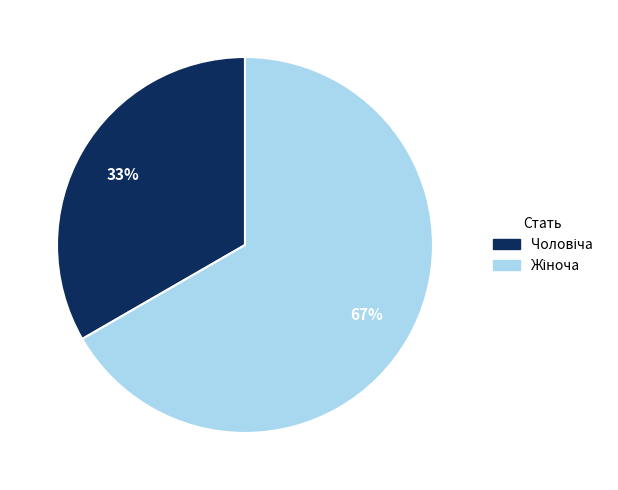

Is there a majority slice in this chart?

Yes